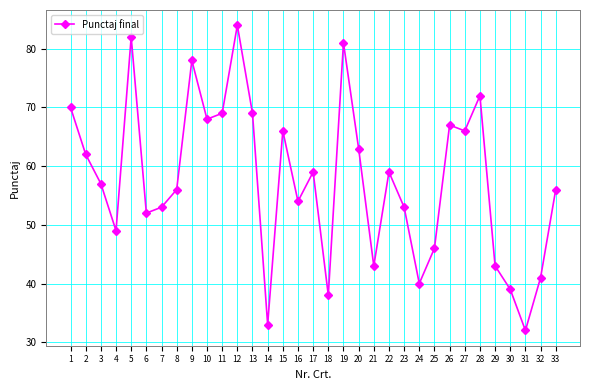

What is the sum of the values at 17 and 10?

127